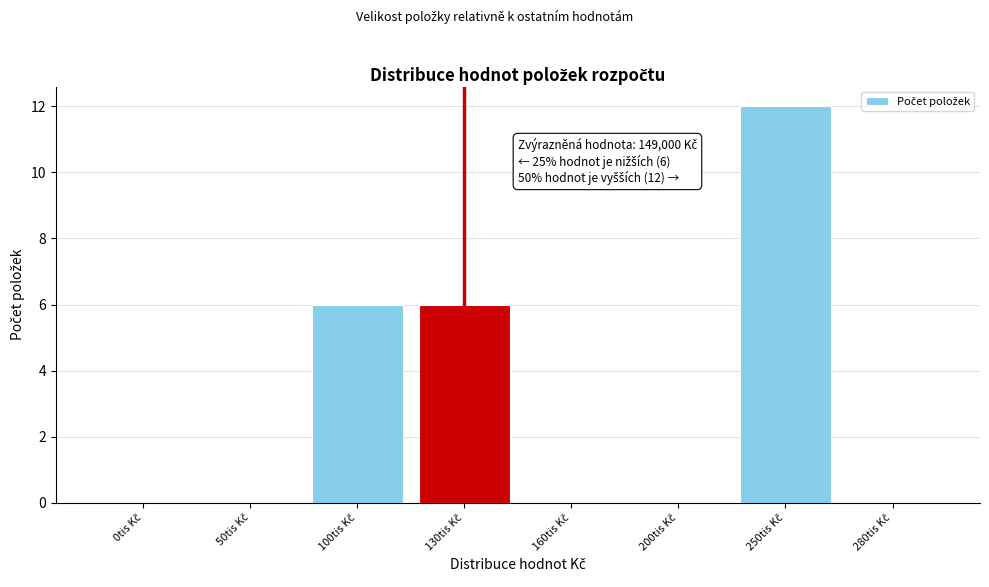

What is the greatest value displayed?

12